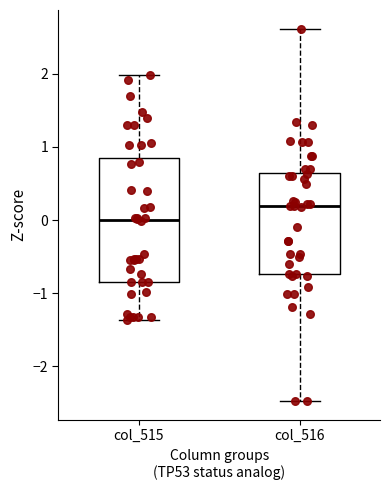

Reading left to right, transcribe this box plot: for each box, give where its median line is, the range the box spans, and where its two whiskers end, as read against the y-axis. The values are not printed on the chart, so give them approximately, as read against the axis.

col_515: median 0.0, box -0.8 to 0.9, whiskers -1.4 to 2.0
col_516: median 0.2, box -0.7 to 0.6, whiskers -2.5 to 2.6